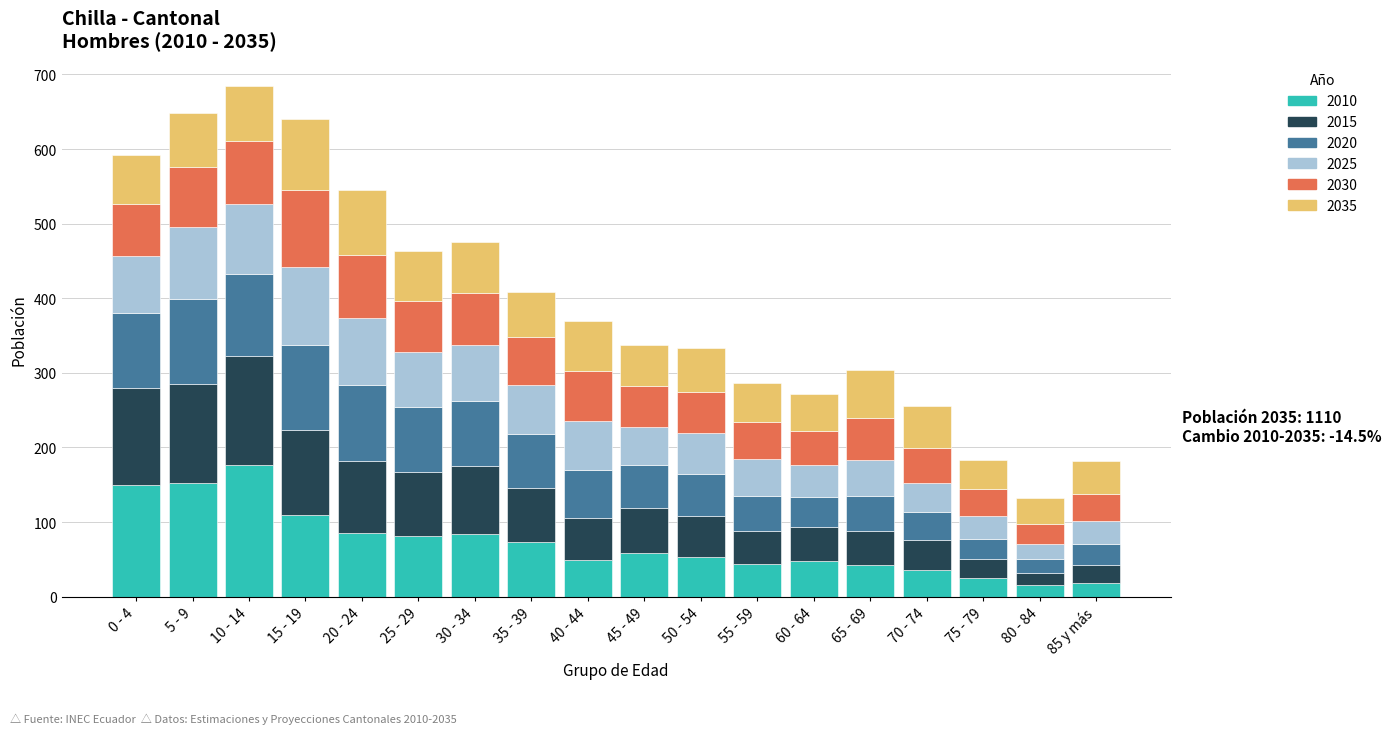

What is the difference between the maximum and minimum values in the 2010 series?

161